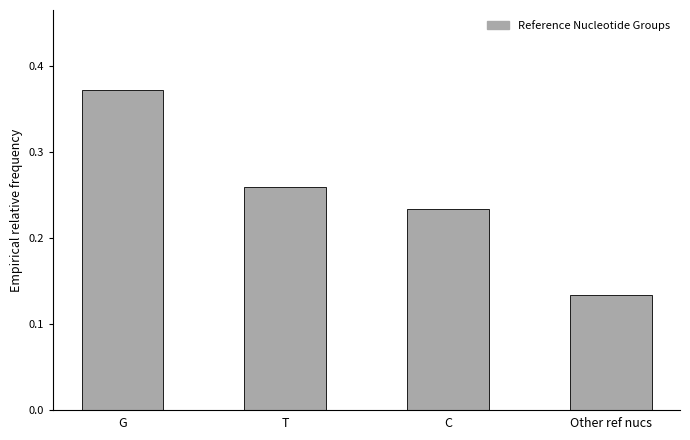

What is the sum of all values?

1.0